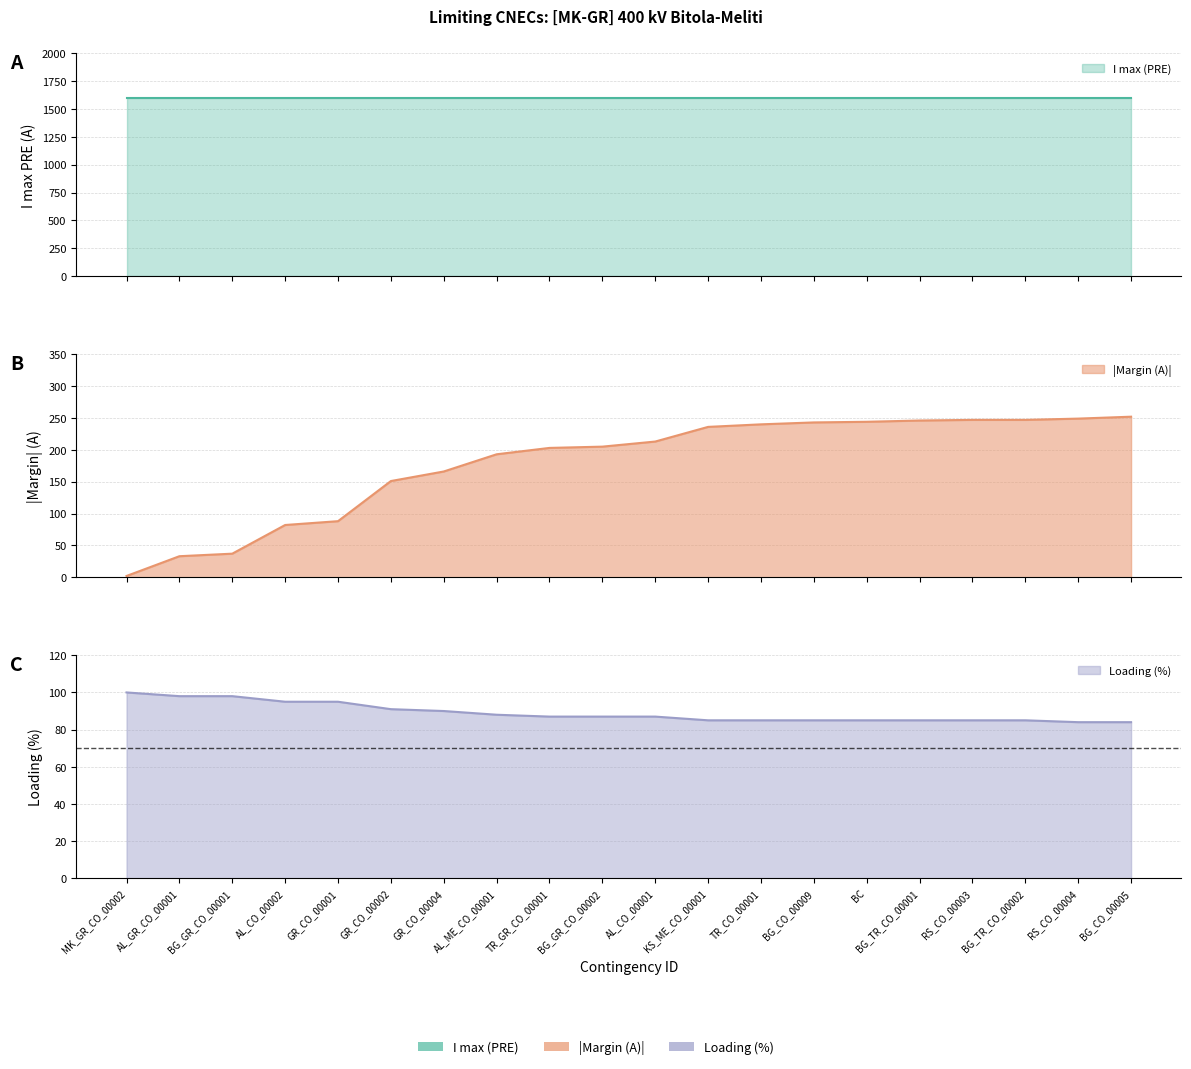

Which series changed the most between GR_CO_00002 and BG_GR_CO_00002?

Margin (A)